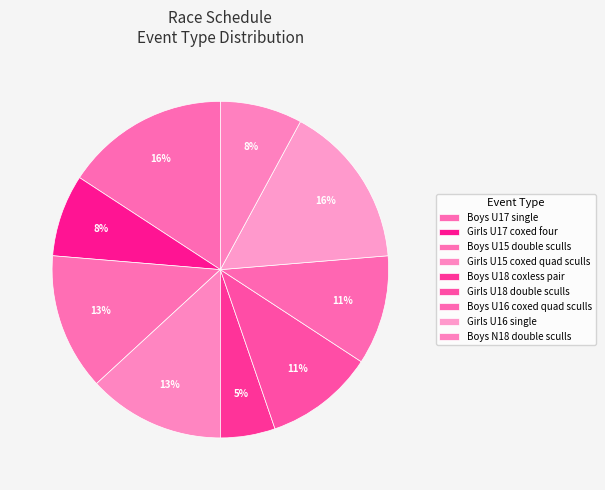

Count the number of slices in the pie.

9